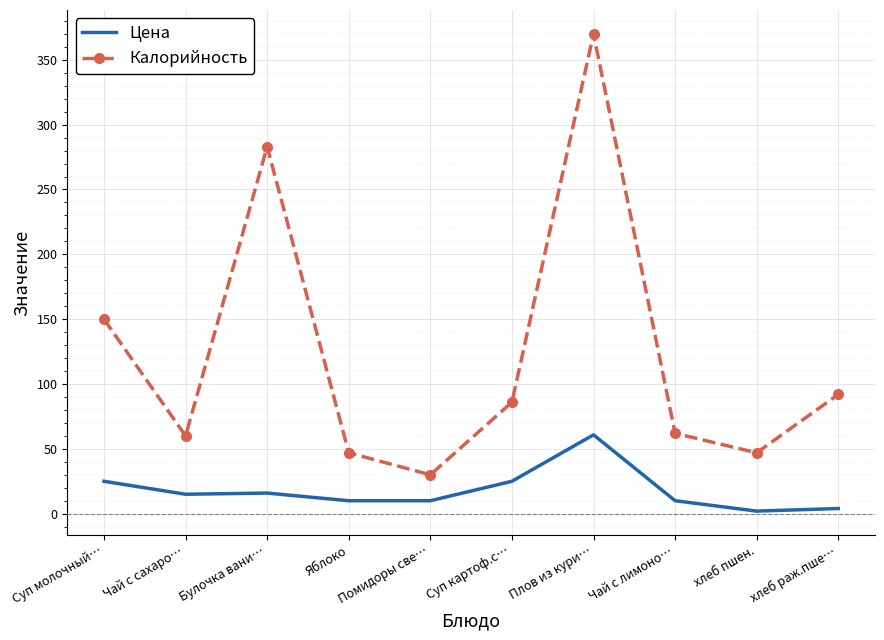

What is the approximate value of Калорийность at Чай с сахаро…?

60.0